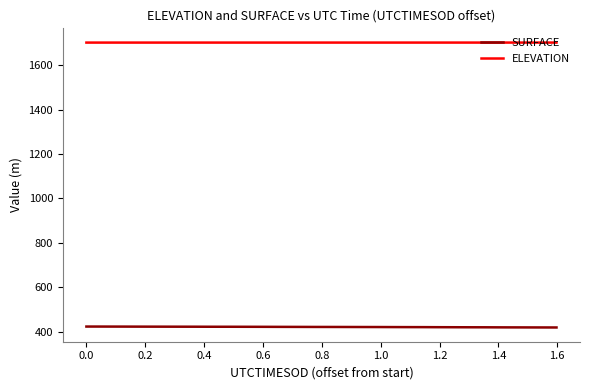

Rank the series by their maximum value, from lowest to highest.

SURFACE, ELEVATION